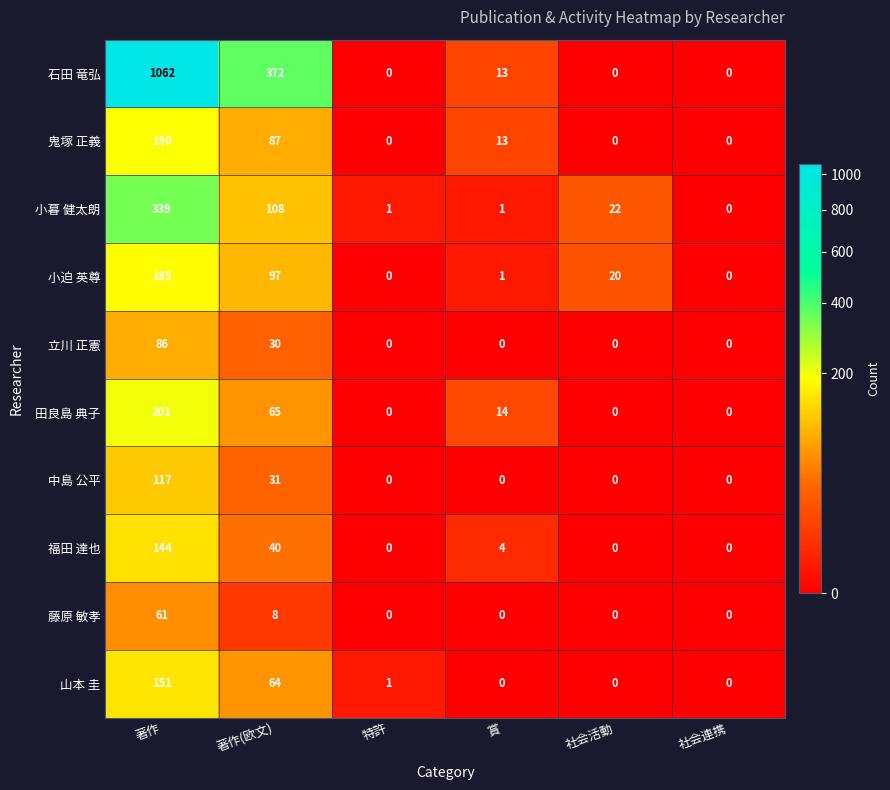

What is the sum of the 山本 圭 values at 賞 and 著作(欧文)?

64